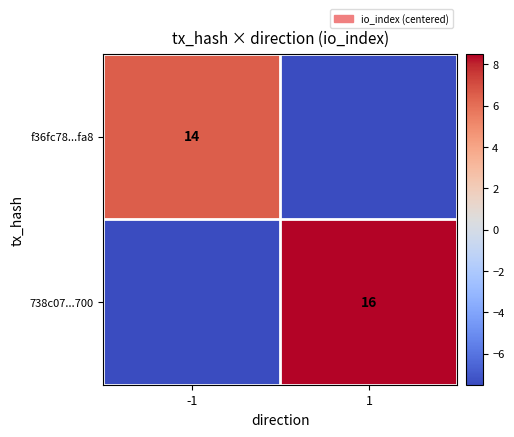

Is it true that f36fc78...fa8 equals 14.0 at -1?

True